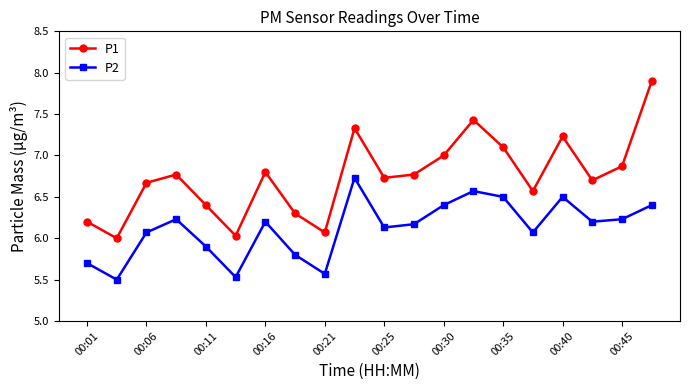

Which series has the widest spread of values?

P1